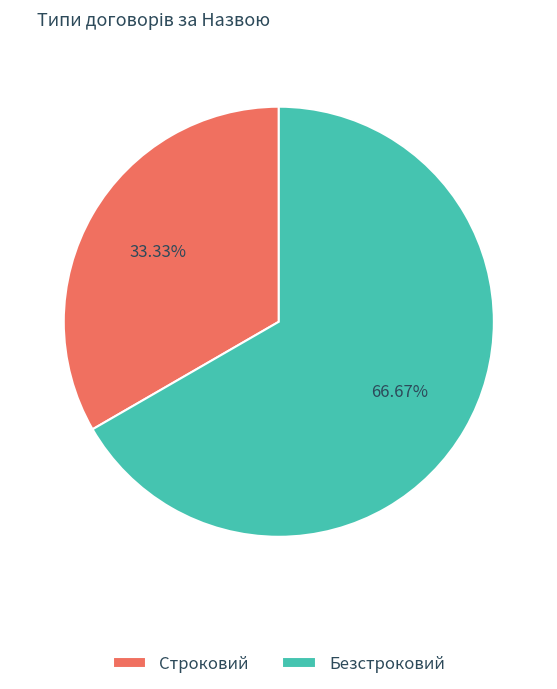

Which slice is the smallest?

Строковий